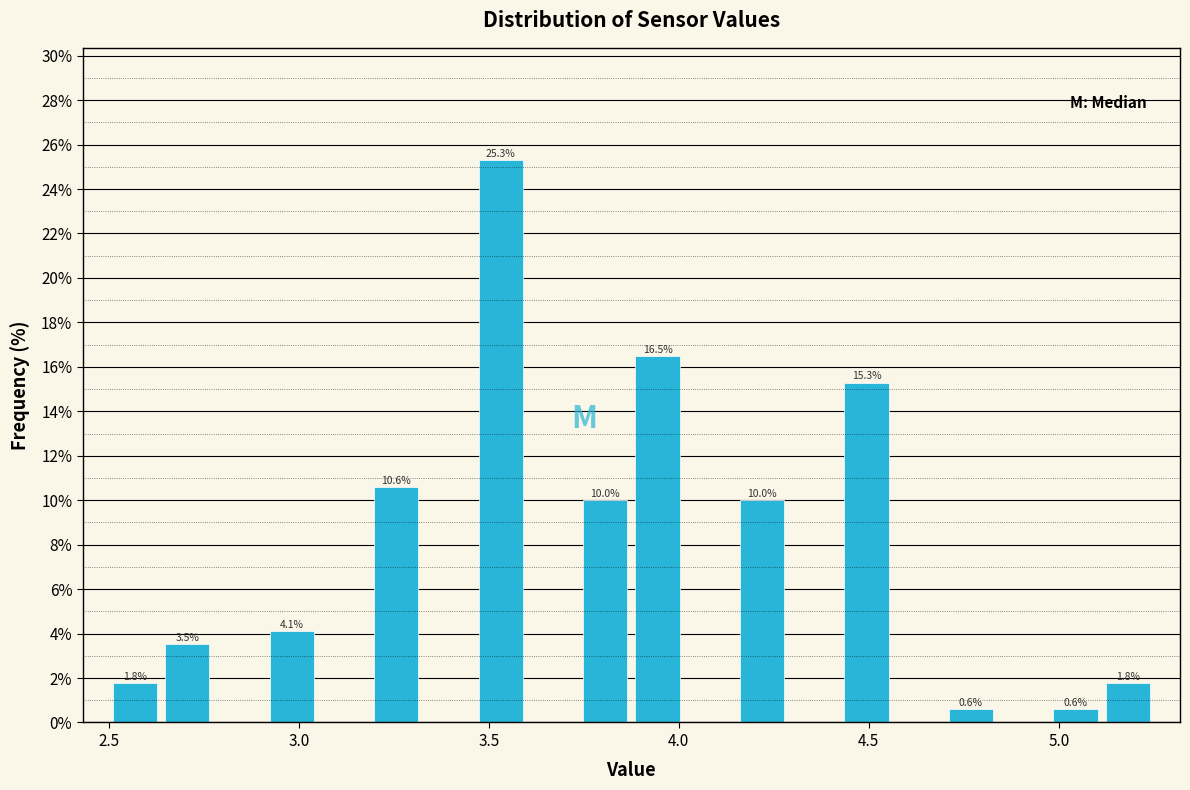

Around what value on the x-axis is the tallest bar? Give the approximate position of its centre, as read against the axis.

3.55